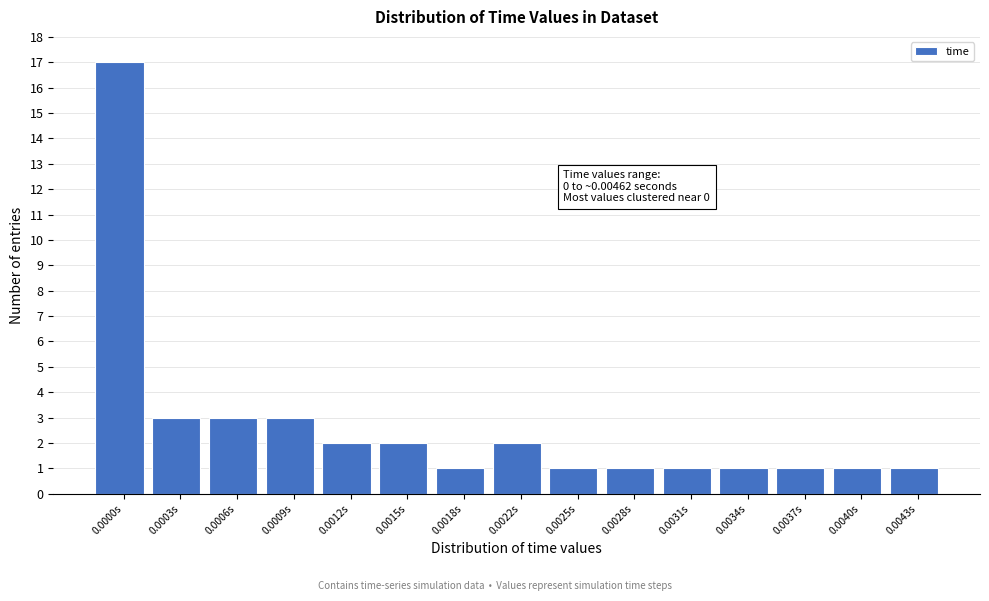

Reading left to right, list all the values displayed in this chart.

17	3	3	3	2	2	1	2	1	1	1	1	1	1	1